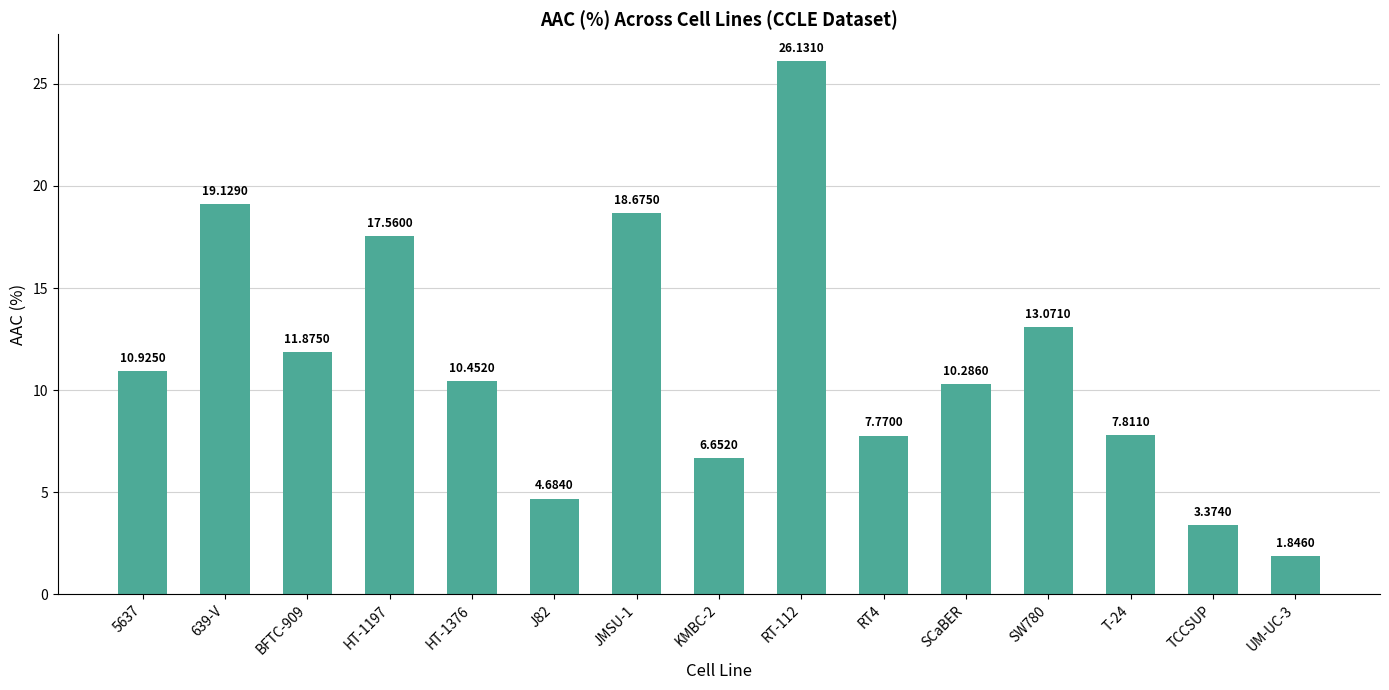

How many bars are there in total?

15